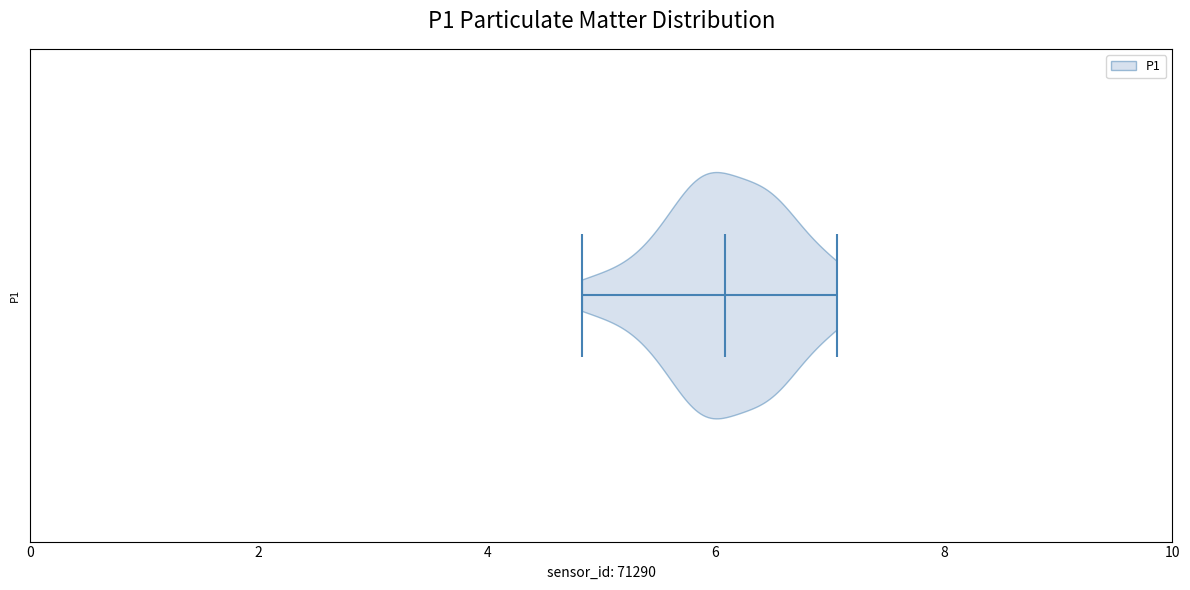

Read this violin plot against the x-axis: where its median line is, and the lowest and highest points the violin reaches. The values are not printed on the chart, so give them approximately, as read against the axis.

median line 6.0, lowest point 4.8, highest point 7.0